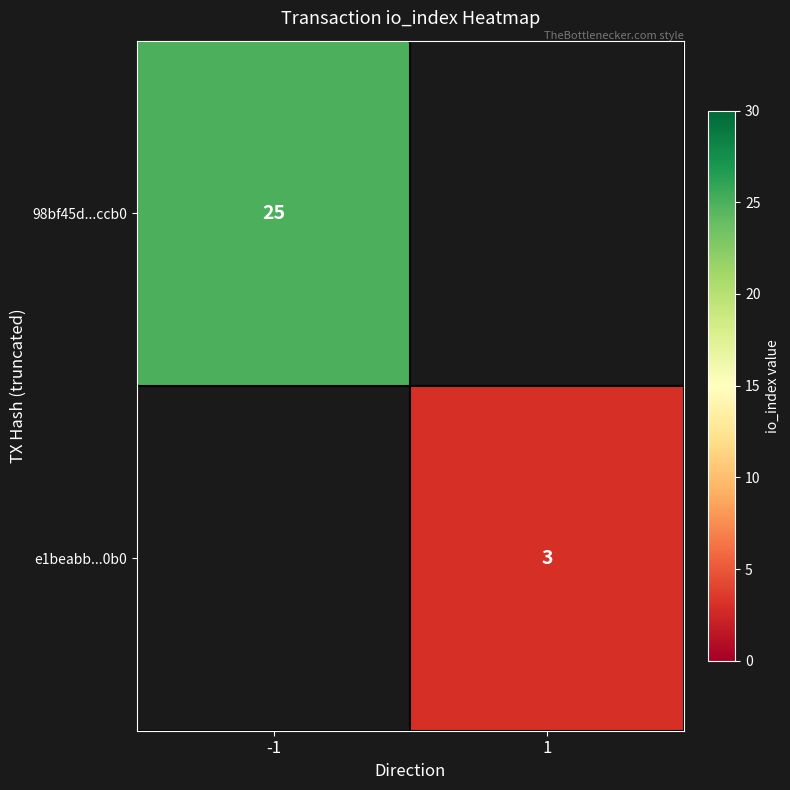

The e1beabb...0b0 series shows 3 at 1. True or false?

True